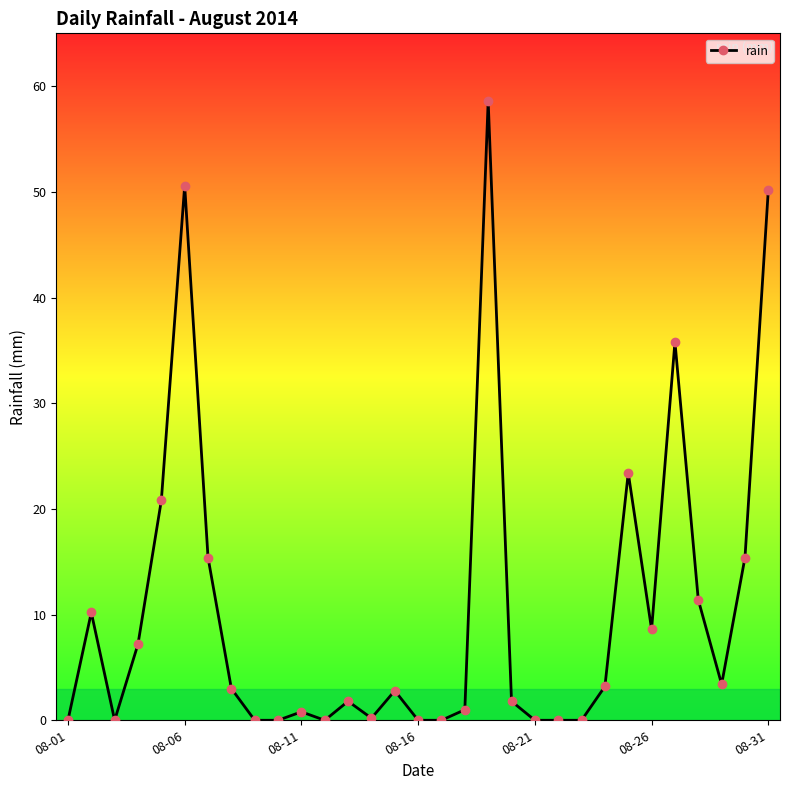

How many series are shown in this chart?

1